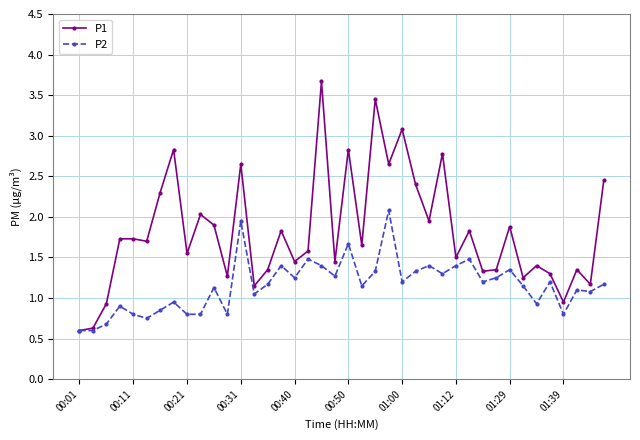

Which series has the largest total across all categories?

P1